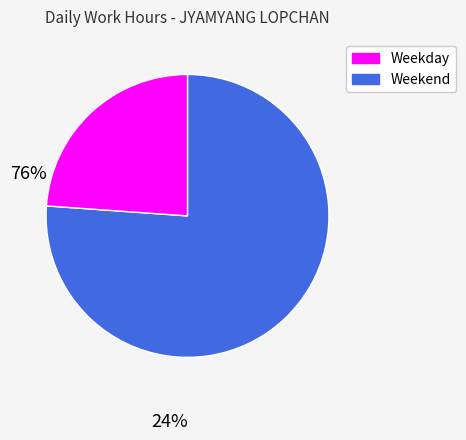

Is there any slice that represents more than half of the pie?

Yes